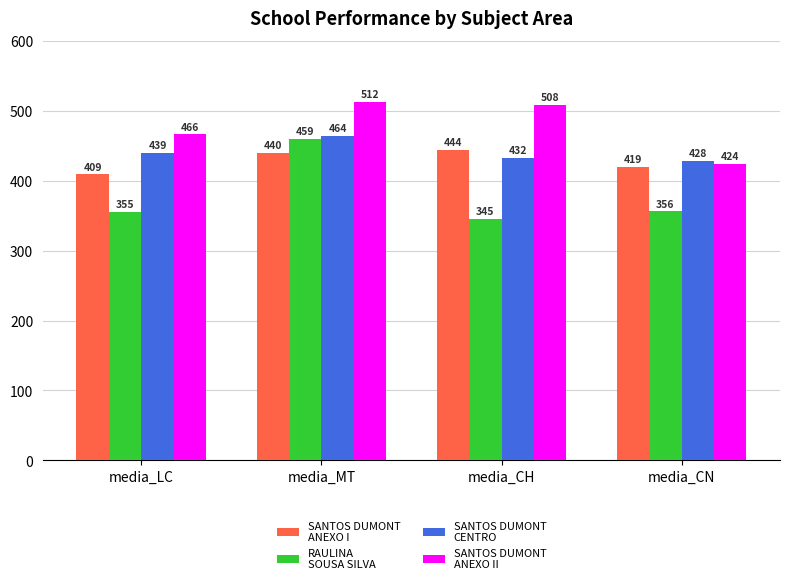

What is the total value across all series at media_CH?

1729.6